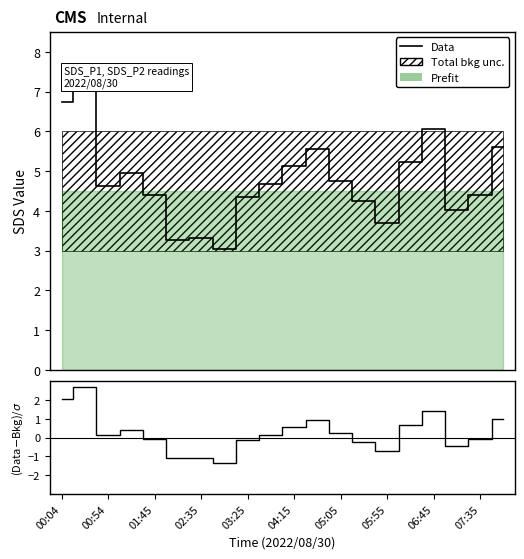

How many negative values does the (Data-Bkg)/σ series have?

9